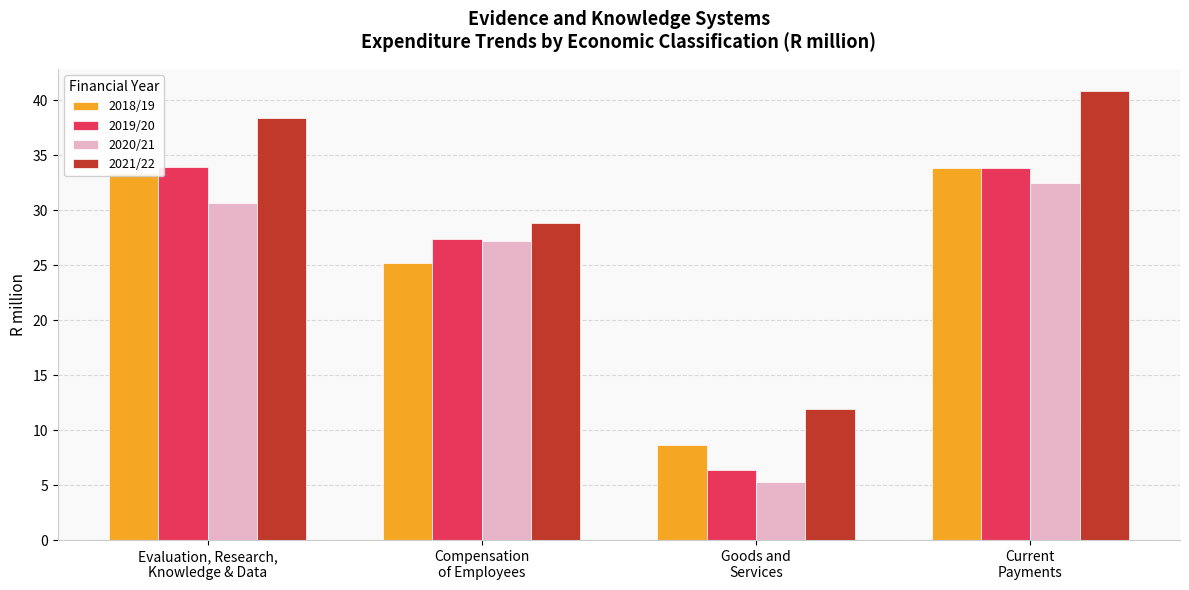

At which category does the chart reach its peak across all series?

Current
Payments